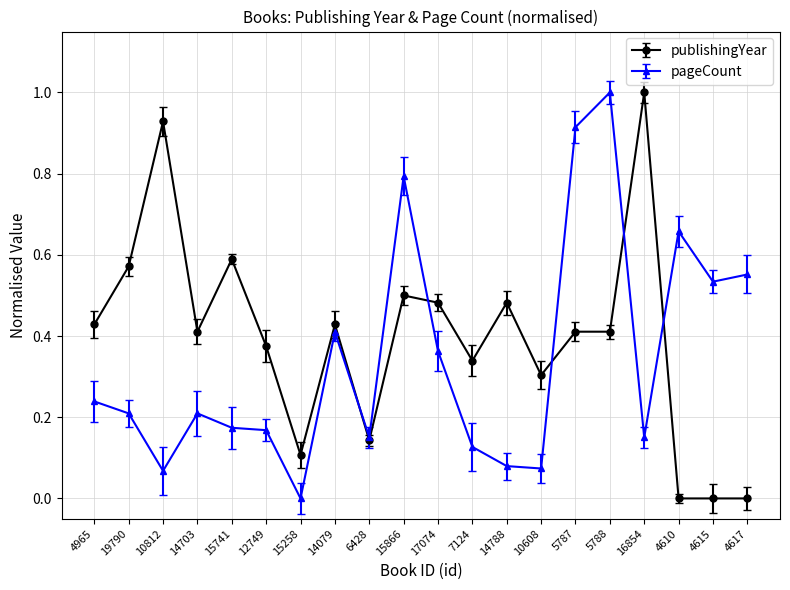

After their last crossing, which series has the higher values: publishingYear or pageCount?

pageCount